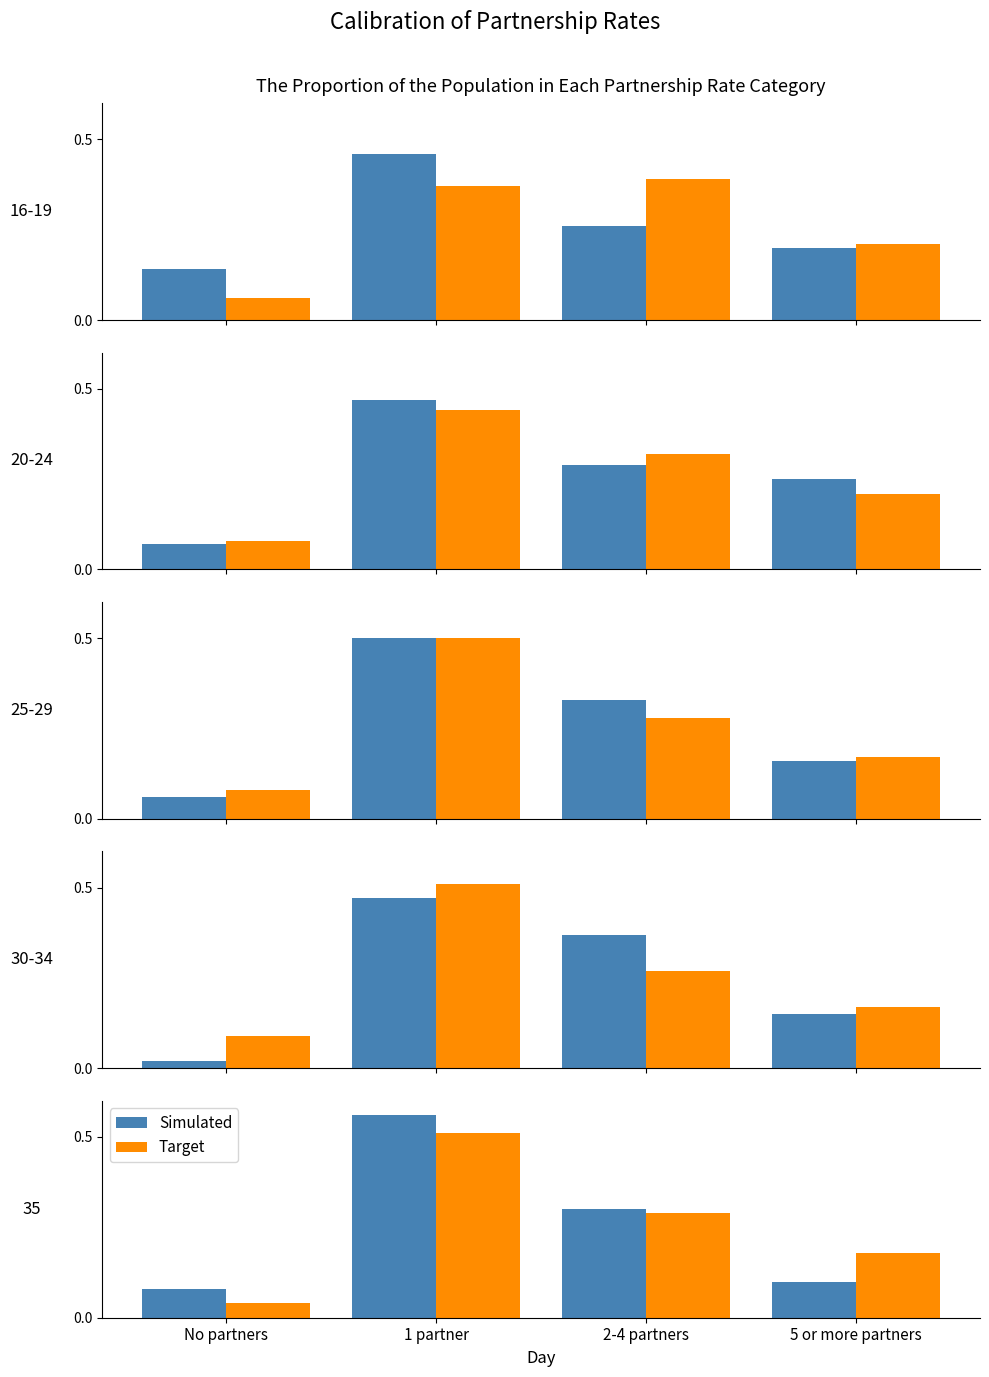

Rank the series by their average value, from lowest to highest.

Target, Simulated